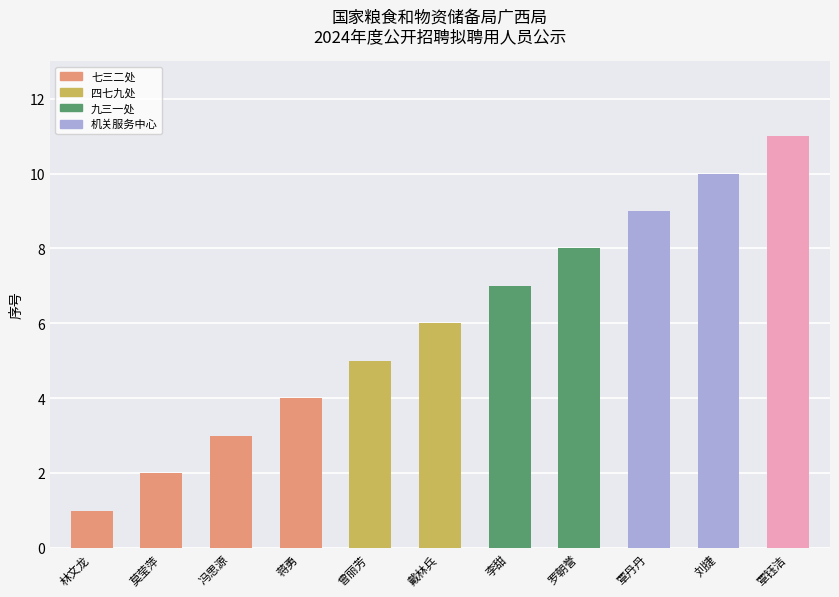

The value at 蒋勇 is 4. True or false?

True